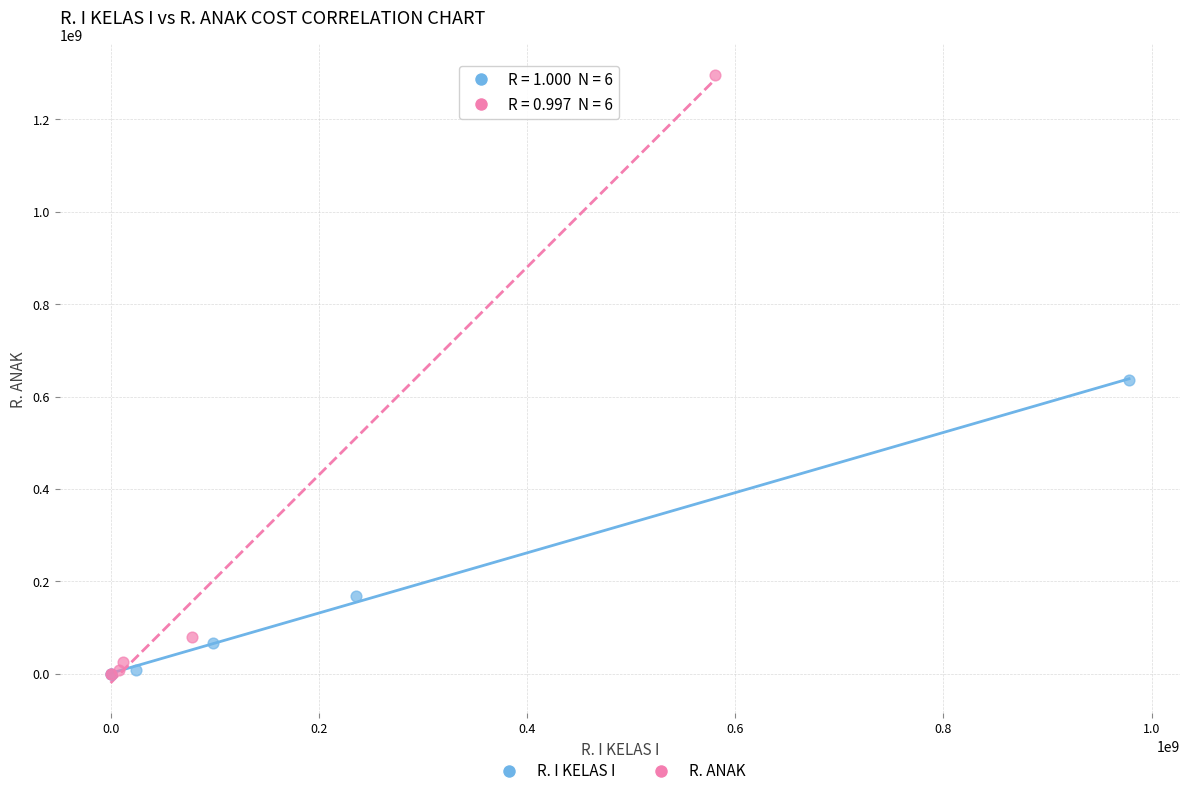

Which series contains the highest Y value?

R. ANAK